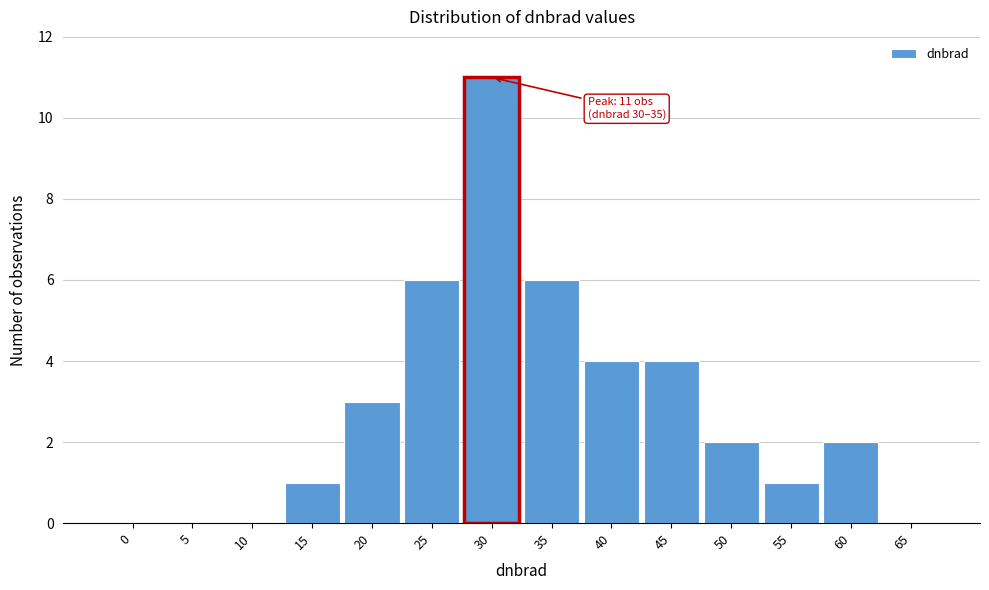

Reading right to left, transcribe all the data shown in this chart.

65=0	60=2	55=1	50=2	45=4	40=4	35=6	30=11	25=6	20=3	15=1	10=0	5=0	0=0